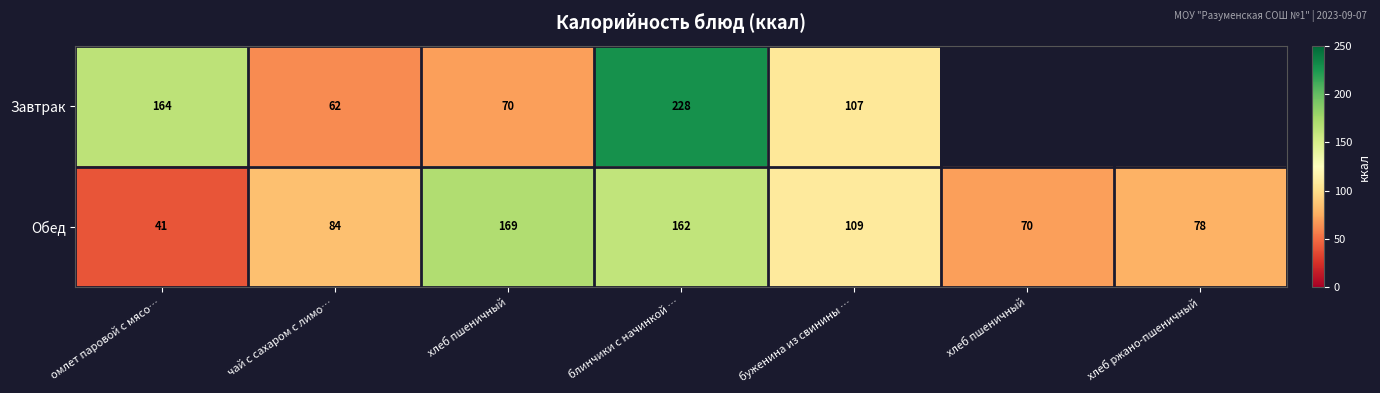

What value does the Обед series have at омлет паровой с мясо…?

41.0